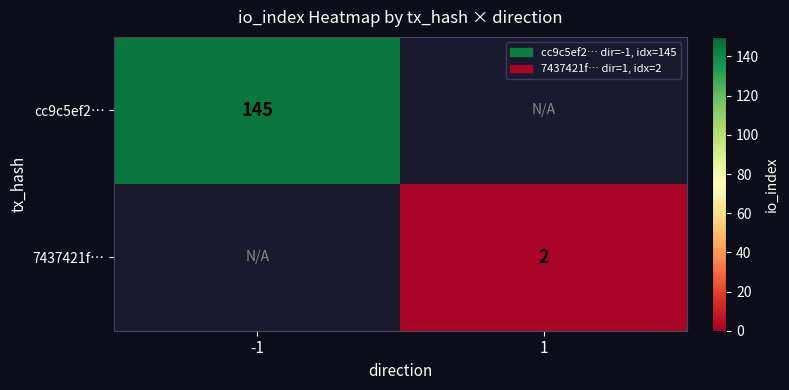

The value of cc9c5ef2… at -1 is 75. True or false?

False